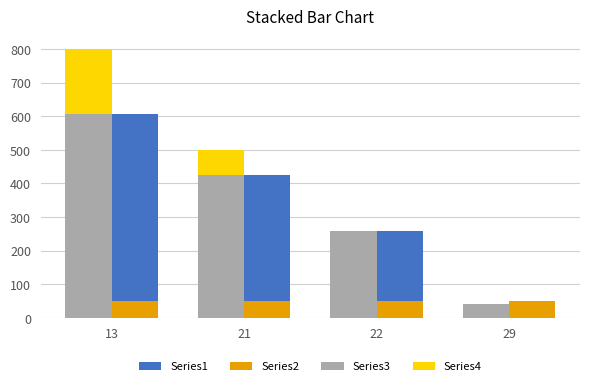

At which category is the sum across all series the highest?

13